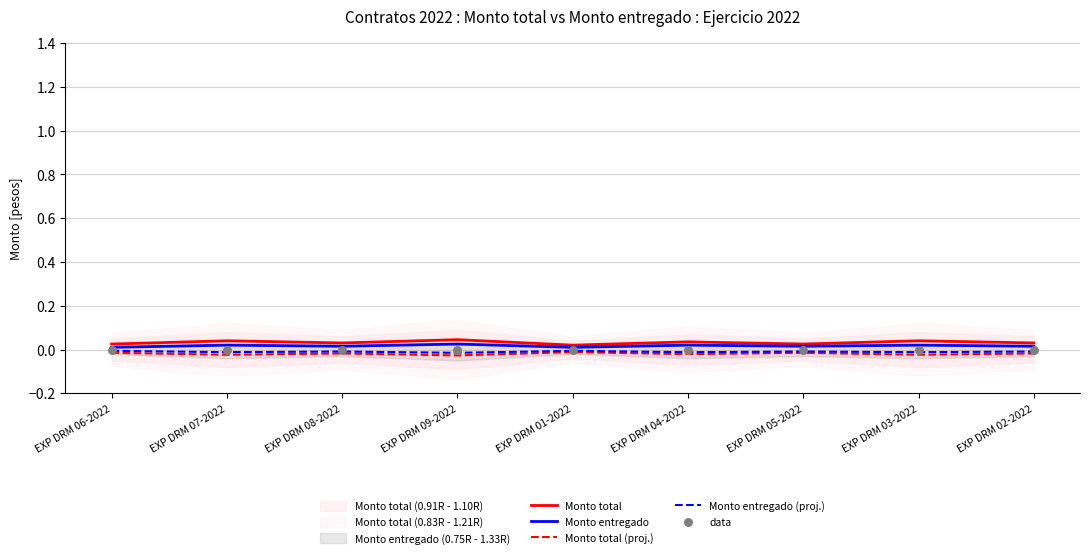

At which category is the sum across all series the highest?

EXP DRM 09-2022